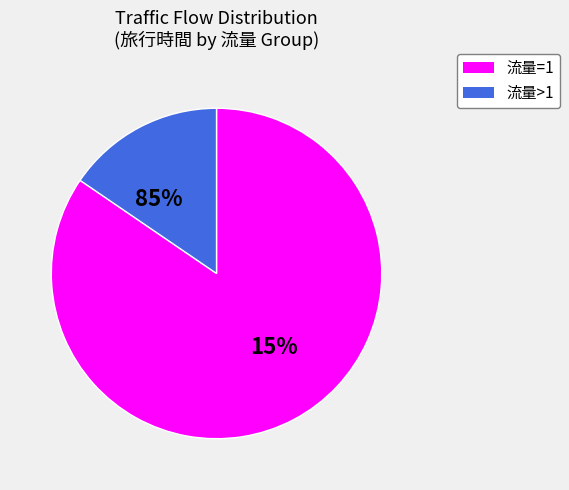

Between 1 and 1, which is larger?

1